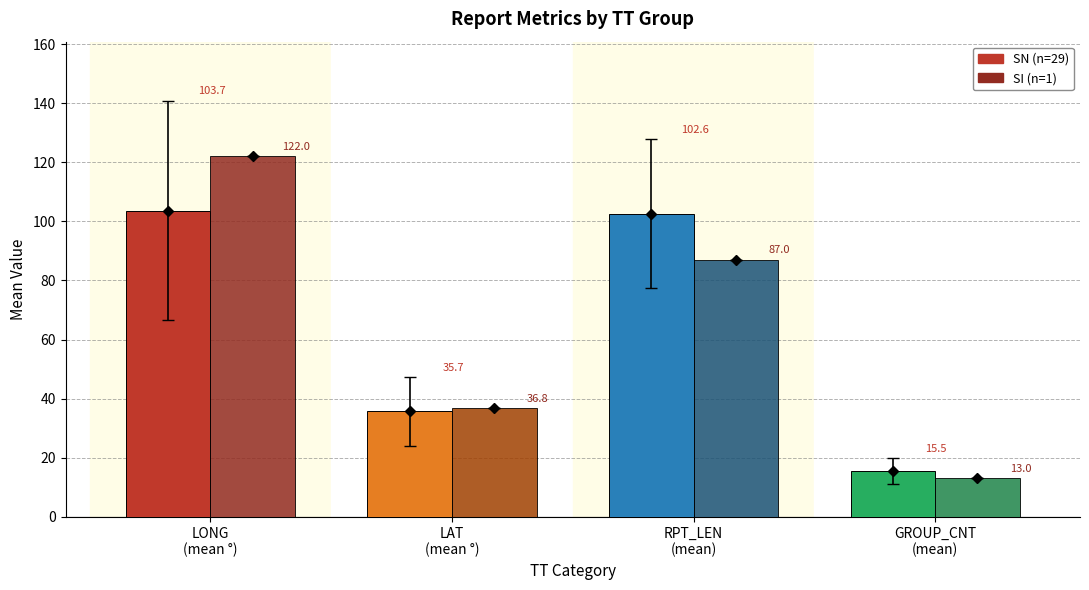

Reading right to left, what are all the values shown in this chart?

SN: 15.5	102.6	35.7	103.7
SI: 13.0	87.0	36.8	122.0